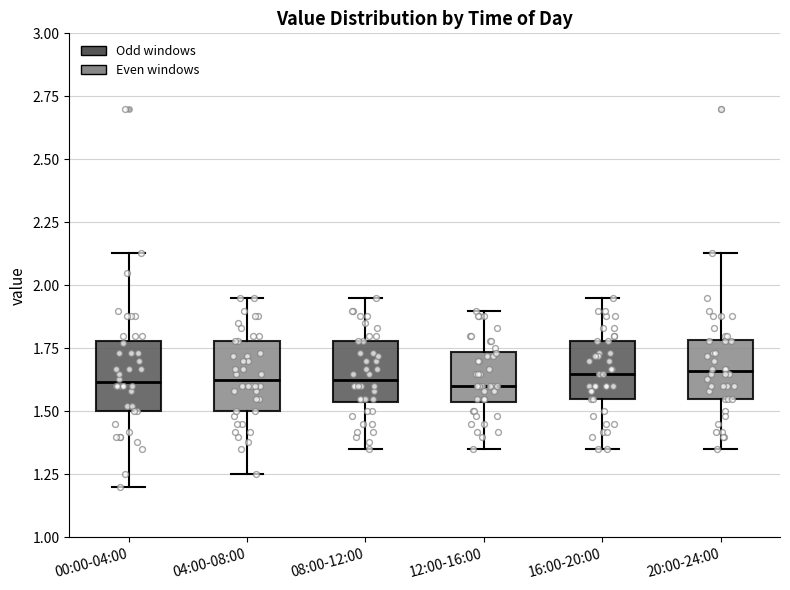

Reading left to right, transcribe this box plot: for each box, give where its median line is, the range the box spans, and where its two whiskers end, as read against the y-axis. The values are not printed on the chart, so give them approximately, as read against the axis.

00:00-04:00: median 1.60, box 1.50 to 1.80, whiskers 1.20 to 2.15
04:00-08:00: median 1.65, box 1.50 to 1.80, whiskers 1.25 to 1.95
08:00-12:00: median 1.65, box 1.55 to 1.80, whiskers 1.35 to 1.95
12:00-16:00: median 1.60, box 1.55 to 1.75, whiskers 1.35 to 1.90
16:00-20:00: median 1.65, box 1.55 to 1.80, whiskers 1.35 to 1.95
20:00-24:00: median 1.65, box 1.55 to 1.80, whiskers 1.35 to 2.15